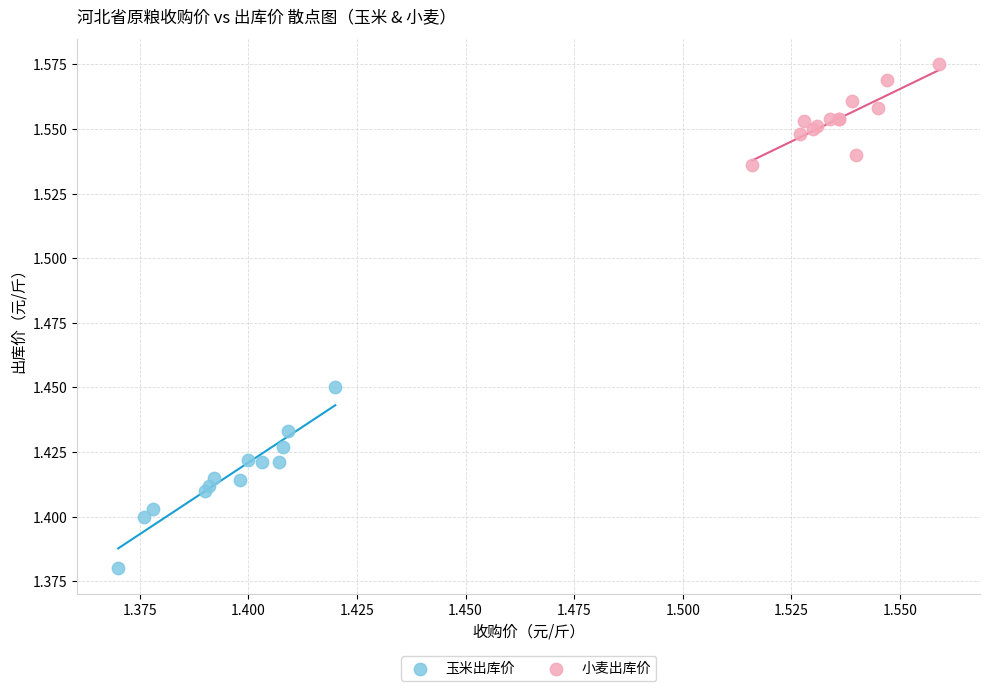

Which series has the widest spread of Y values?

玉米出库价